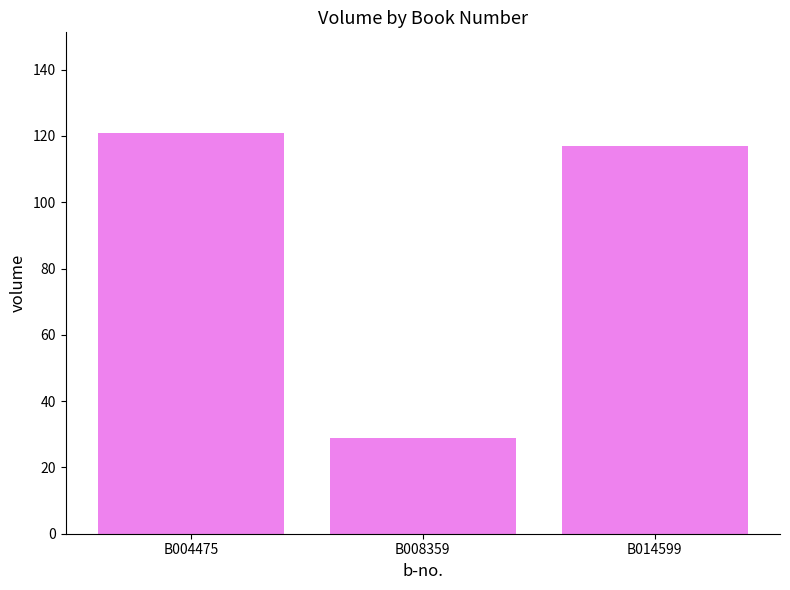

What is the change in value from B008359 to B014599?

+88